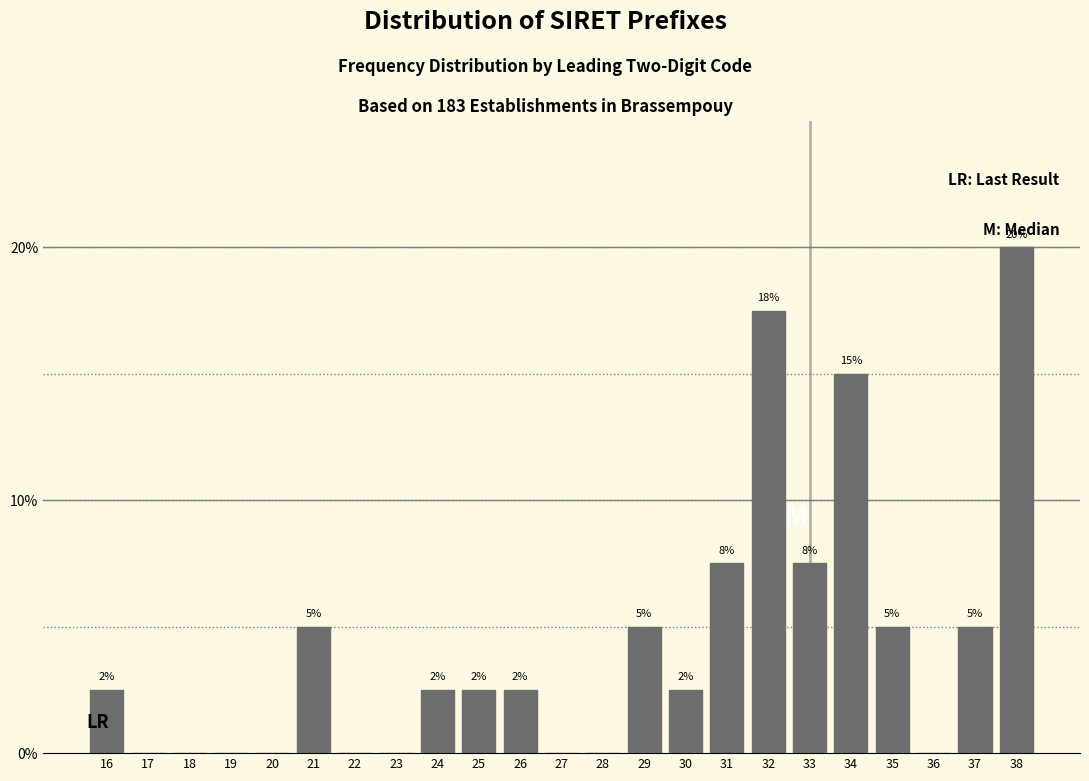

Are the bars horizontal?

No